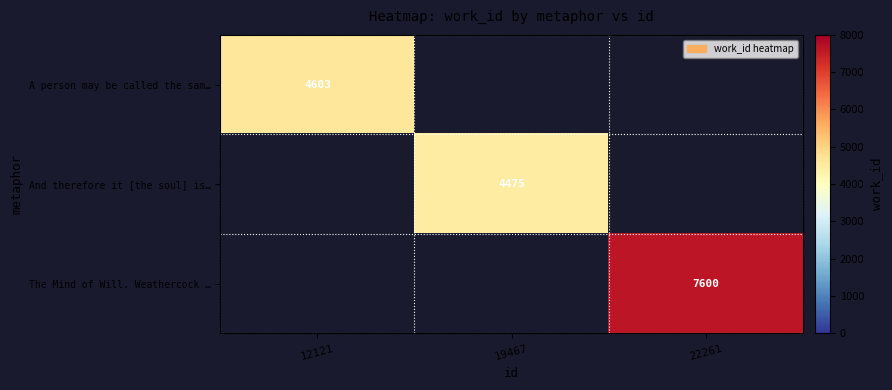

The value of A person may be called the sam… at 12121 is 4603. True or false?

True